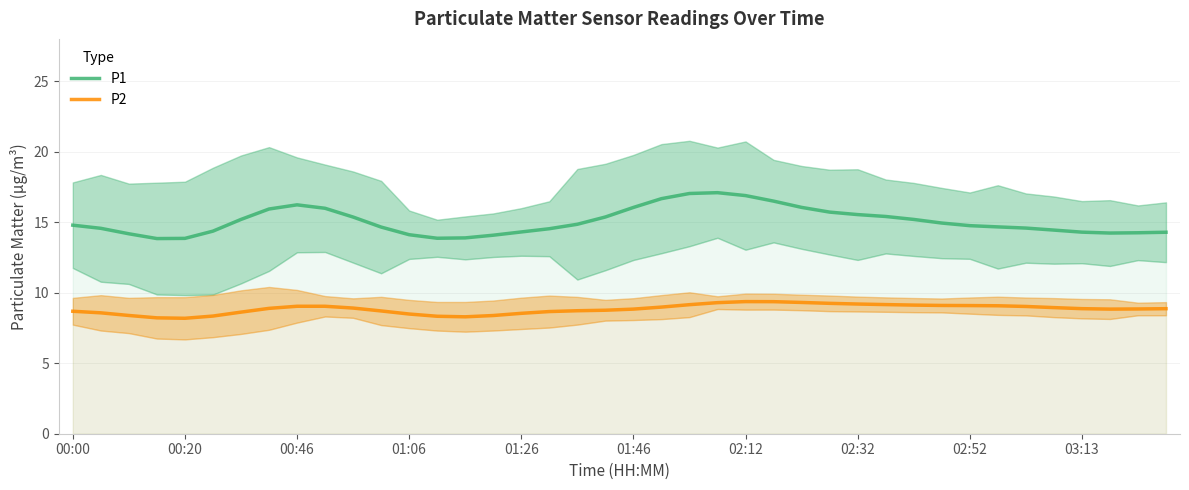

What is the sum of all P2 values?

353.4